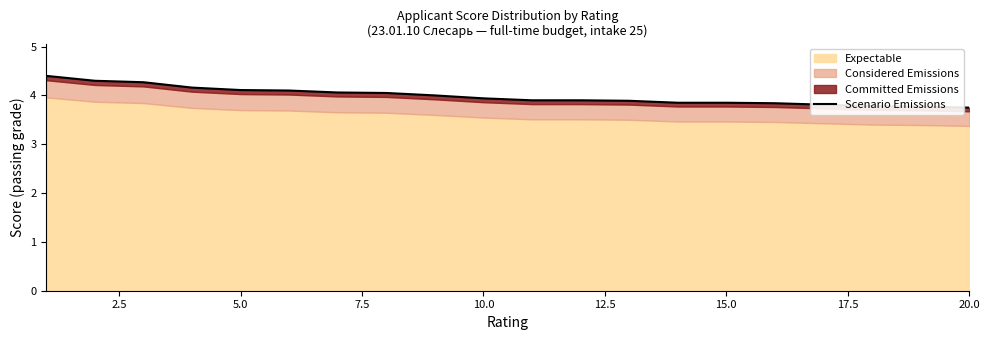

Which category has the lowest value across all series?

20.0